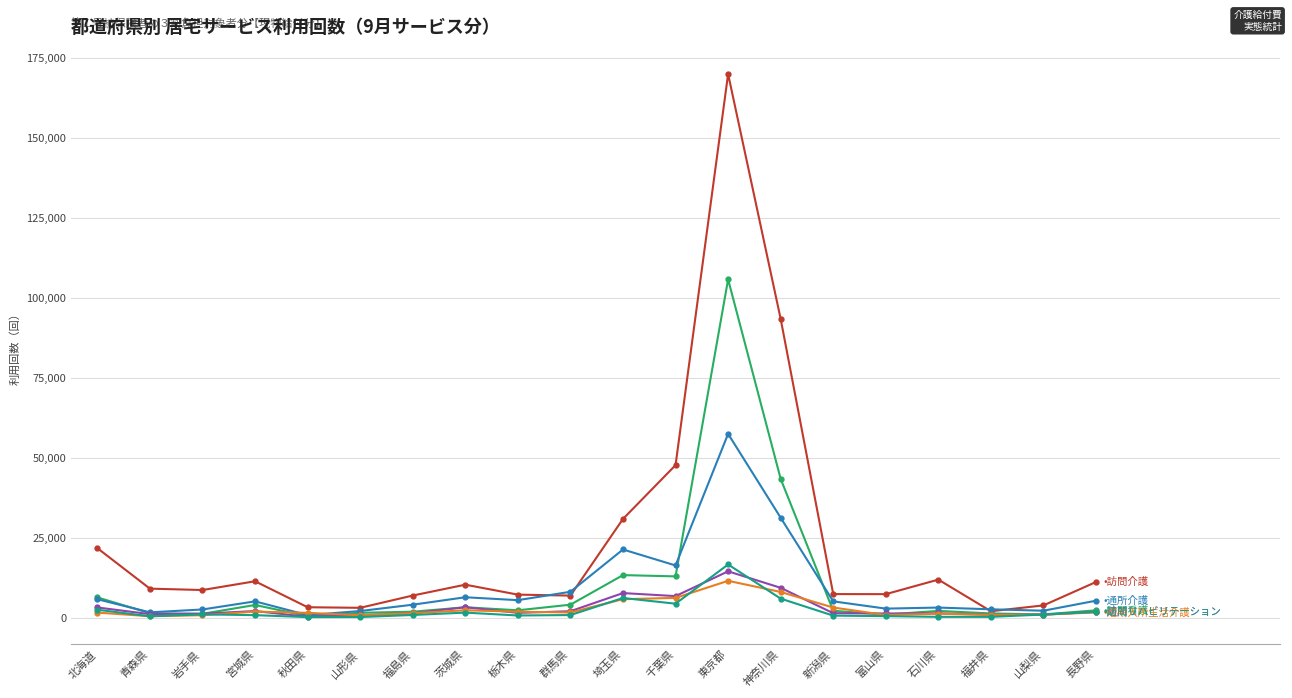

What is the label of the 8th point from the right?

東京都